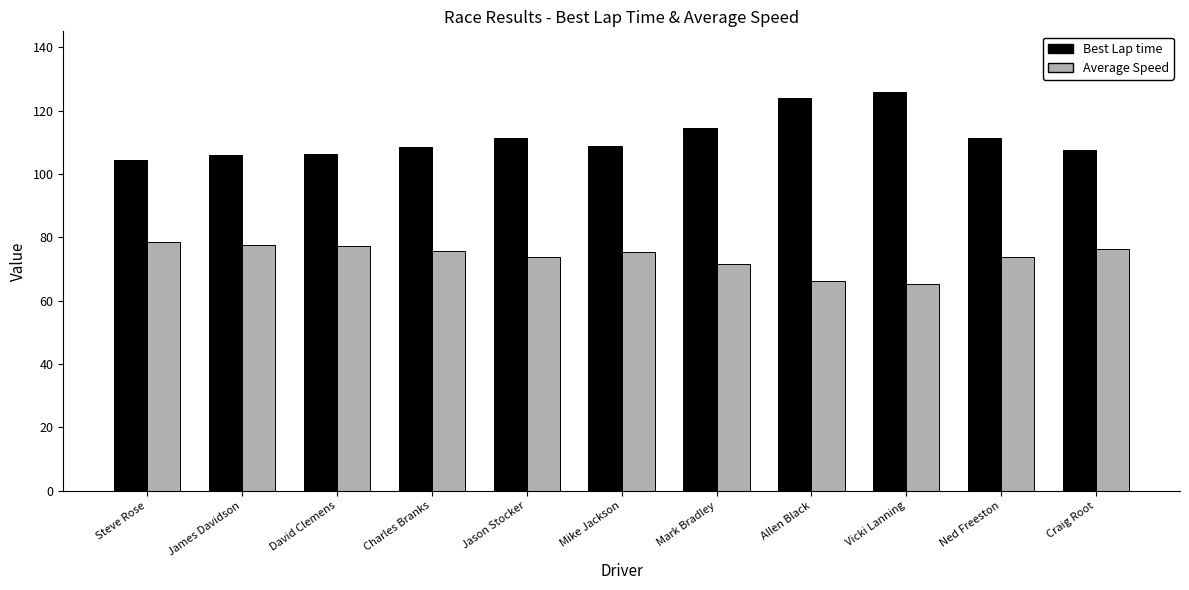

What is the difference between the highest and lowest values at Mike Jackson?

33.5